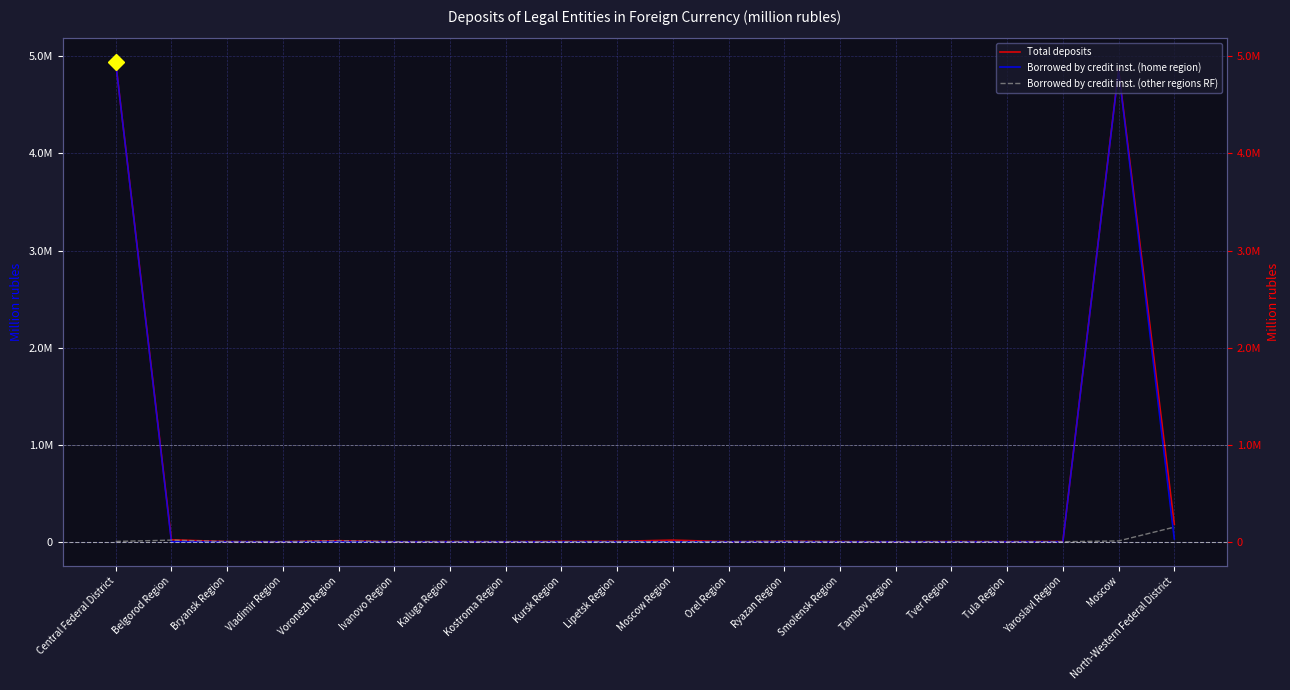

The value of Borrowed by credit inst. (home region) at Ryazan Region is 1628531. True or false?

False